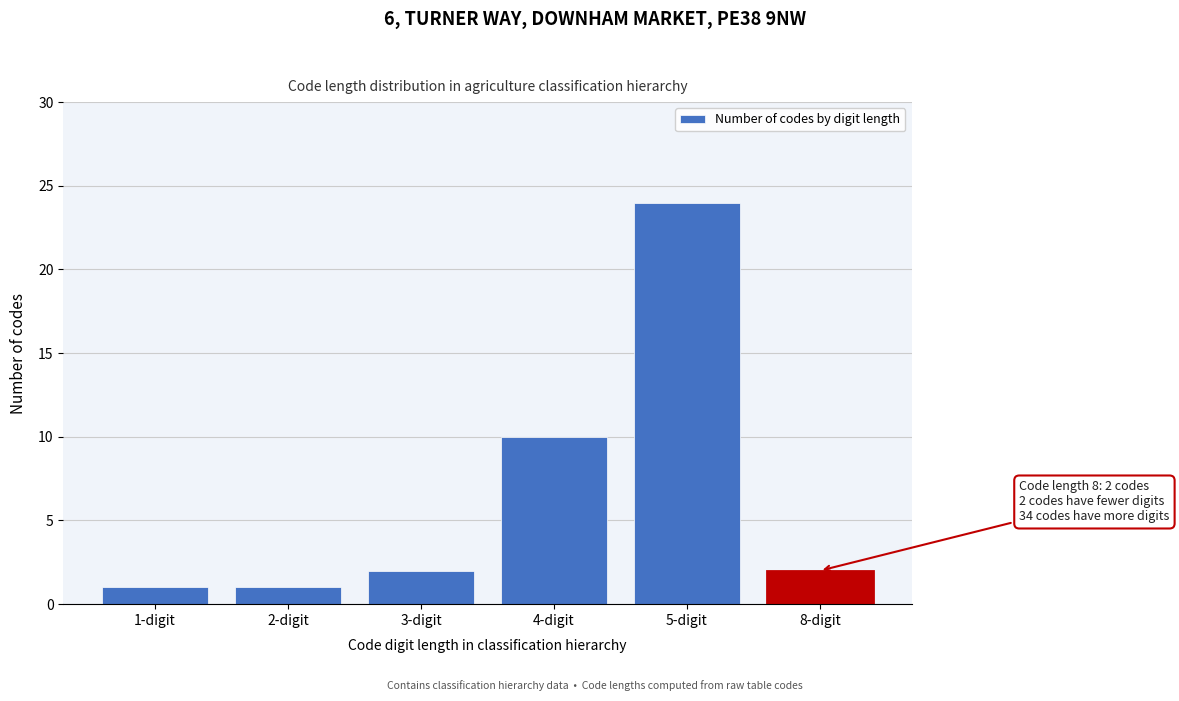

Reading left to right, extract all data points from this chart.

1	1	2	10	24	2